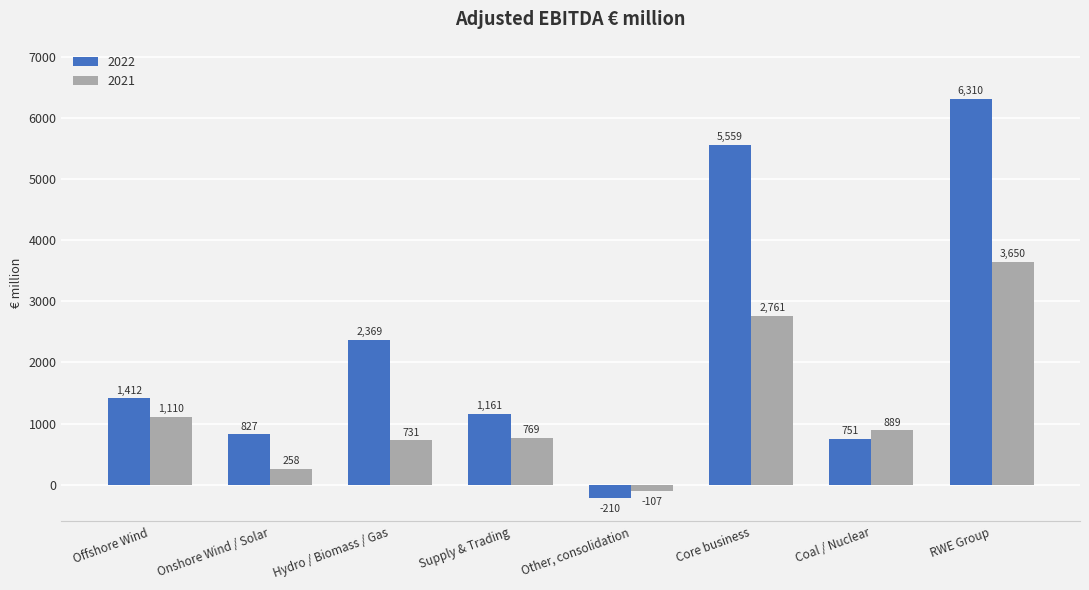

The value of 2021 at Supply & Trading is 769. True or false?

True